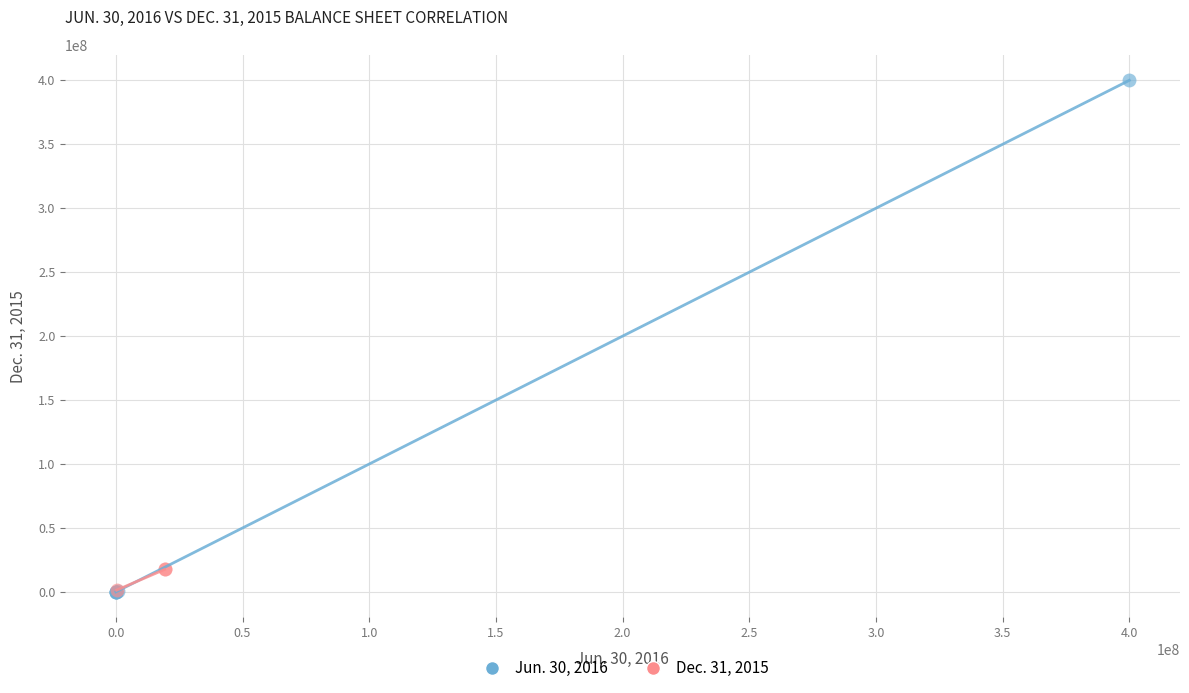

Which series contains the highest Y value?

Jun. 30, 2016